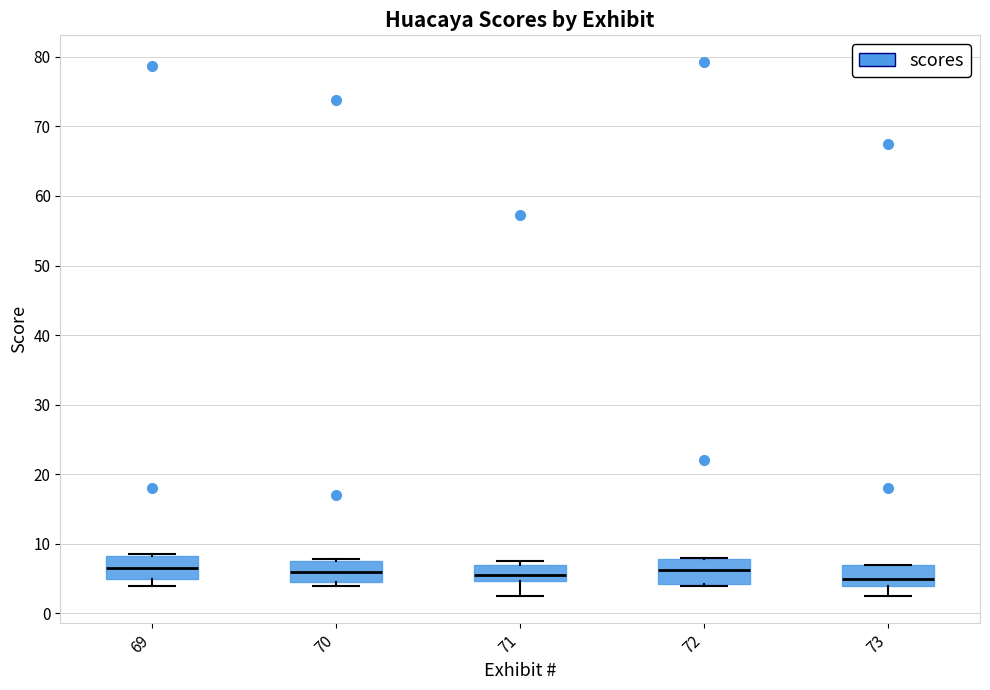

Reading left to right, transcribe this box plot: for each box, give where its median line is, the range the box spans, and where its two whiskers end, as read against the y-axis. The values are not printed on the chart, so give them approximately, as read against the axis.

69: median 7, box 5 to 8, whiskers 4 to 9
70: median 6, box 5 to 8, whiskers 4 to 8
71: median 6, box 5 to 7, whiskers 3 to 8
72: median 6, box 4 to 8, whiskers 4 to 8
73: median 5, box 4 to 7, whiskers 3 to 7